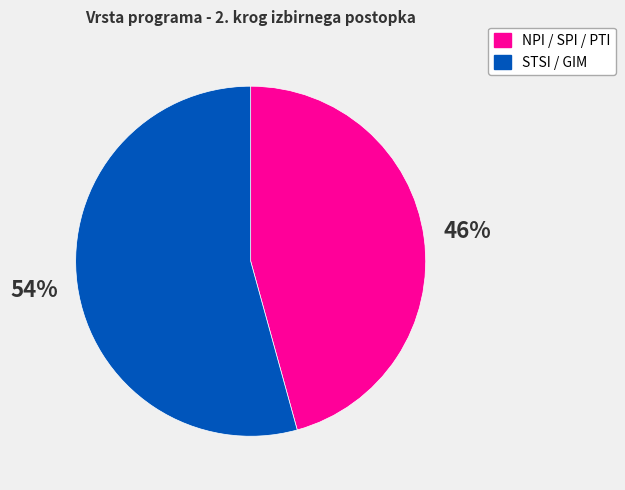

Does any single category account for the majority?

Yes